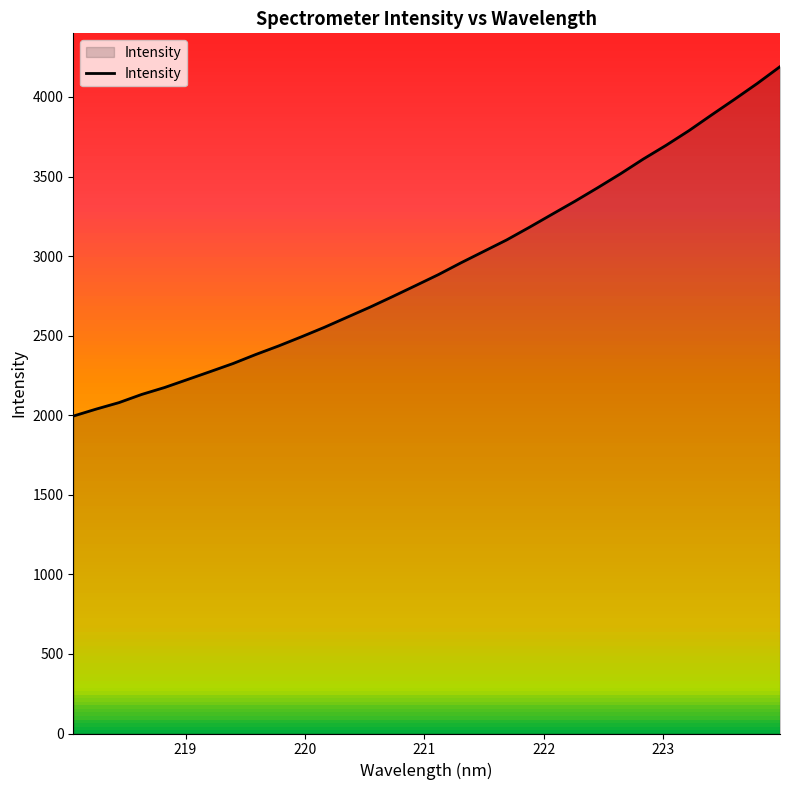

What is the greatest value displayed?

4190.5